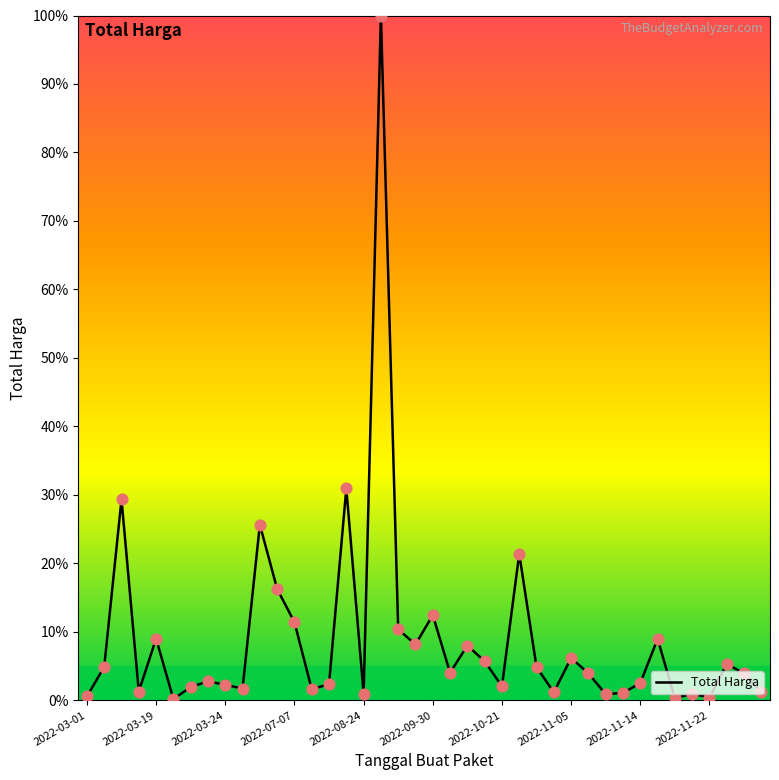

What is the difference between the maximum and minimum values?

99.8